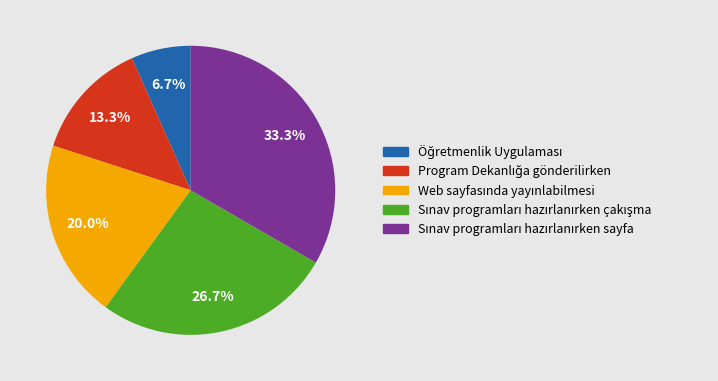

Is there any slice that represents more than half of the pie?

No